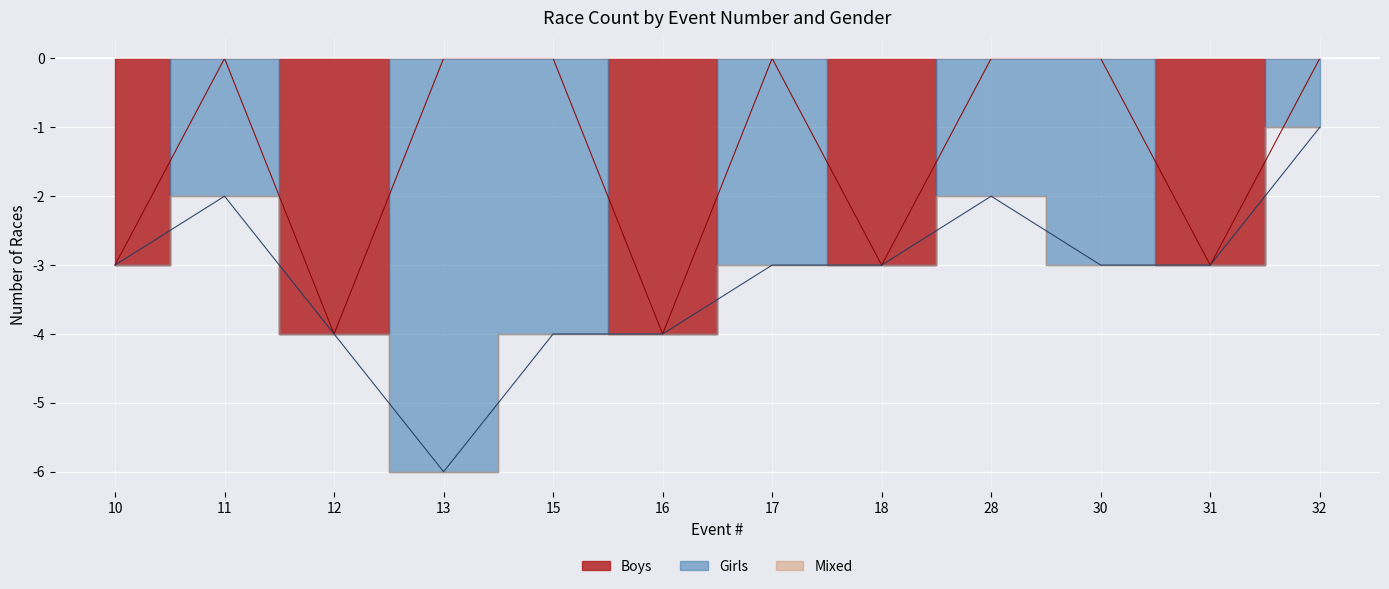

What is the spread (max minus min) of values at 18?

3